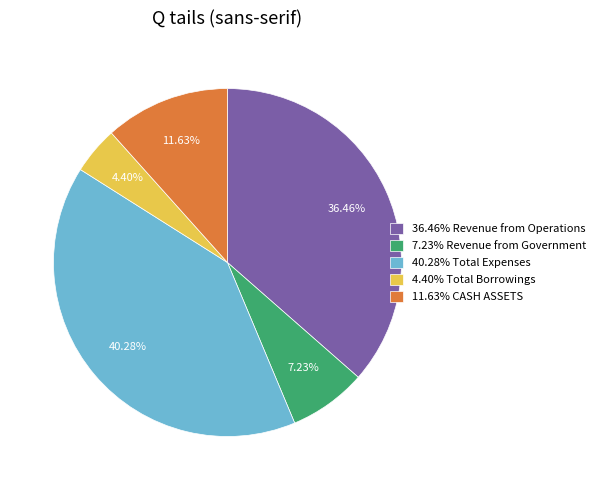

To the nearest percent, what is the difference between the largest and smallest slice percentages?

36%